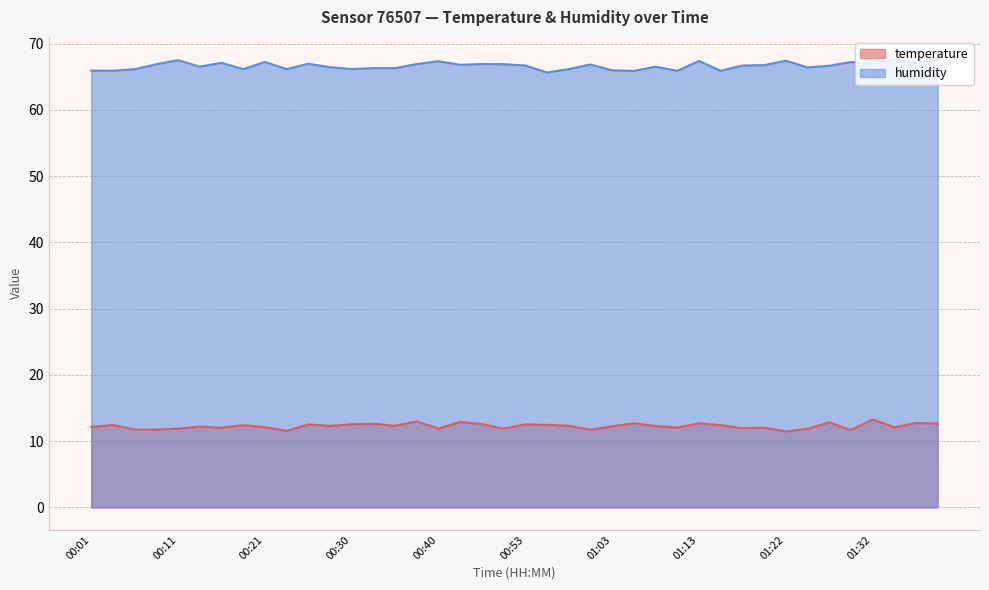

What are all the series names shown in the legend?

temperature, humidity